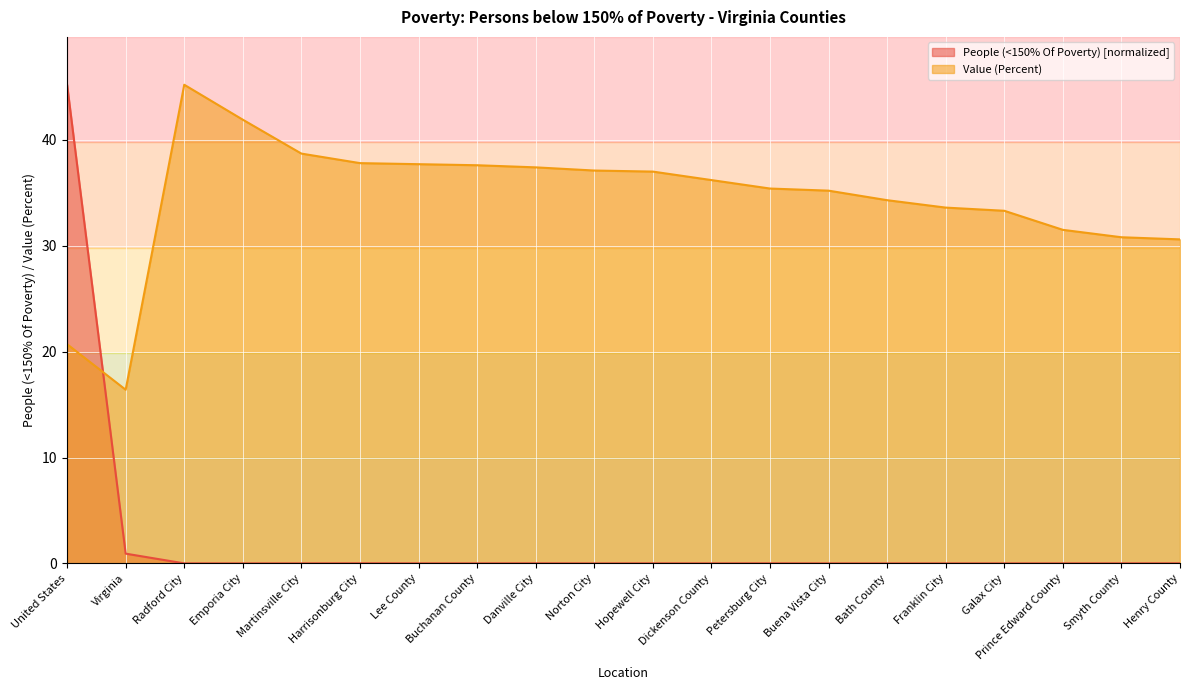

What is the average value of the People (<150% Of Poverty) series?

2.3